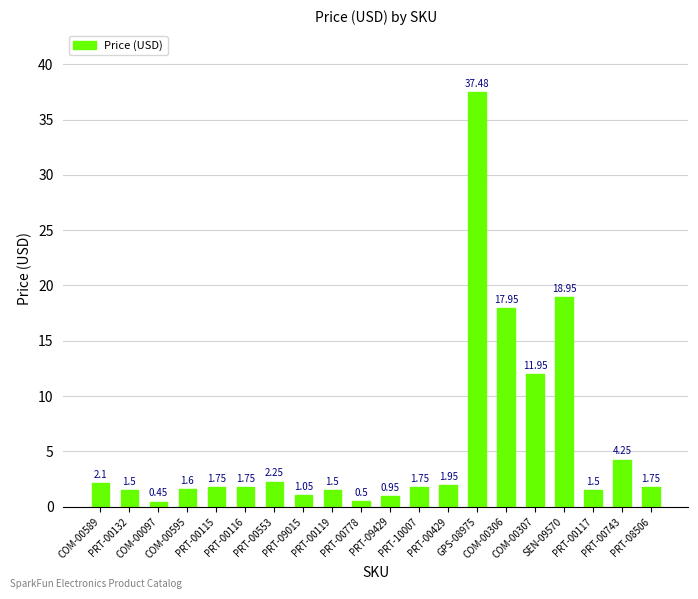

What is the difference between the maximum and second lowest values?

37.0